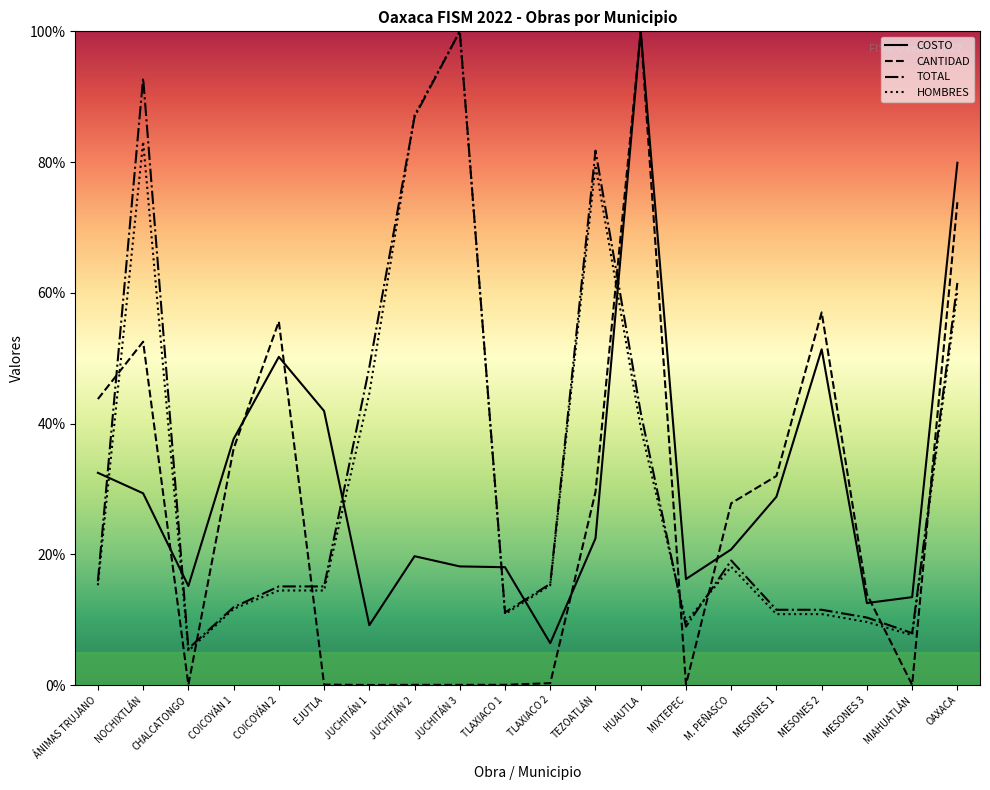

List the series in order of their peak value, highest first.

COSTO, CANTIDAD, TOTAL, HOMBRES